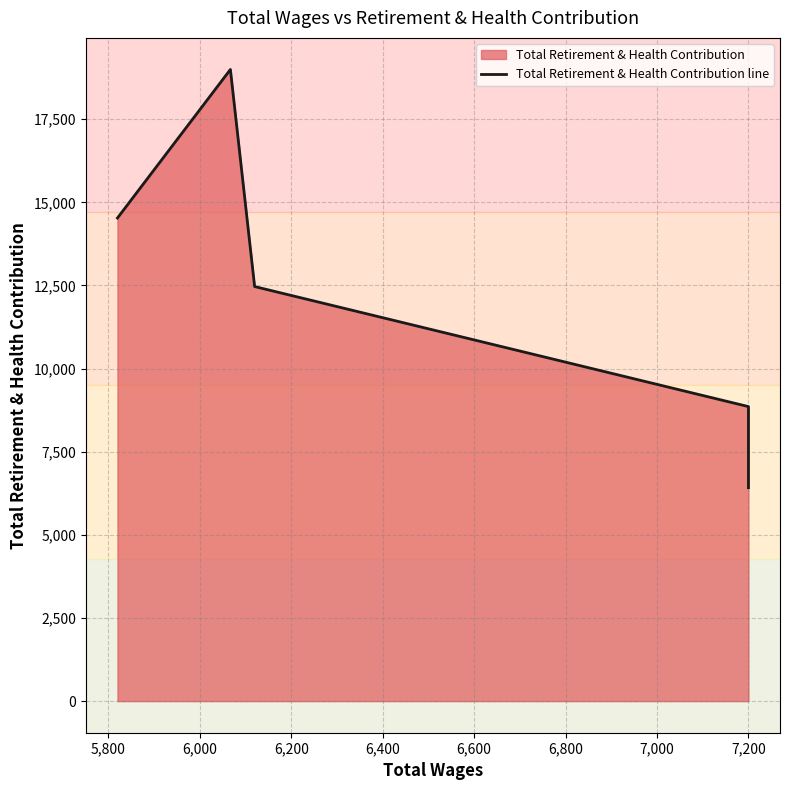

Does the chart display data point markers on the line(s)?

No